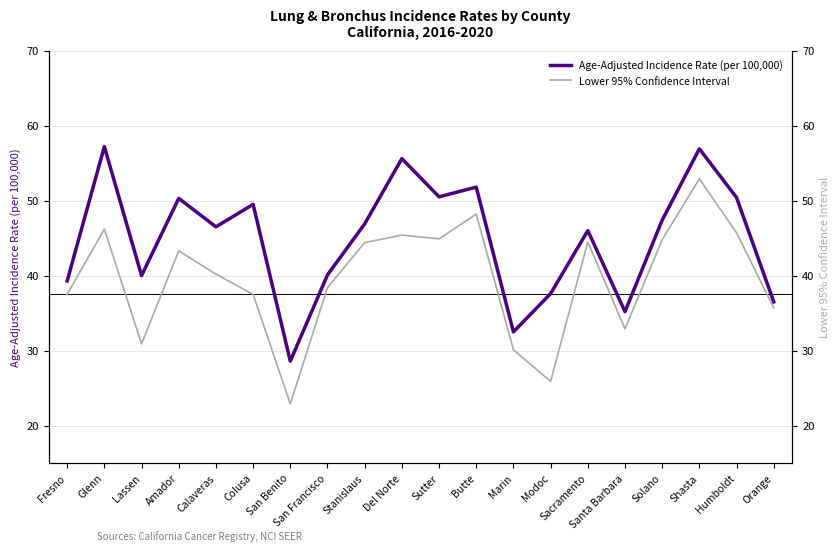

What is the value of the Lower 95% Confidence Interval point at the 1st from the left?

37.5